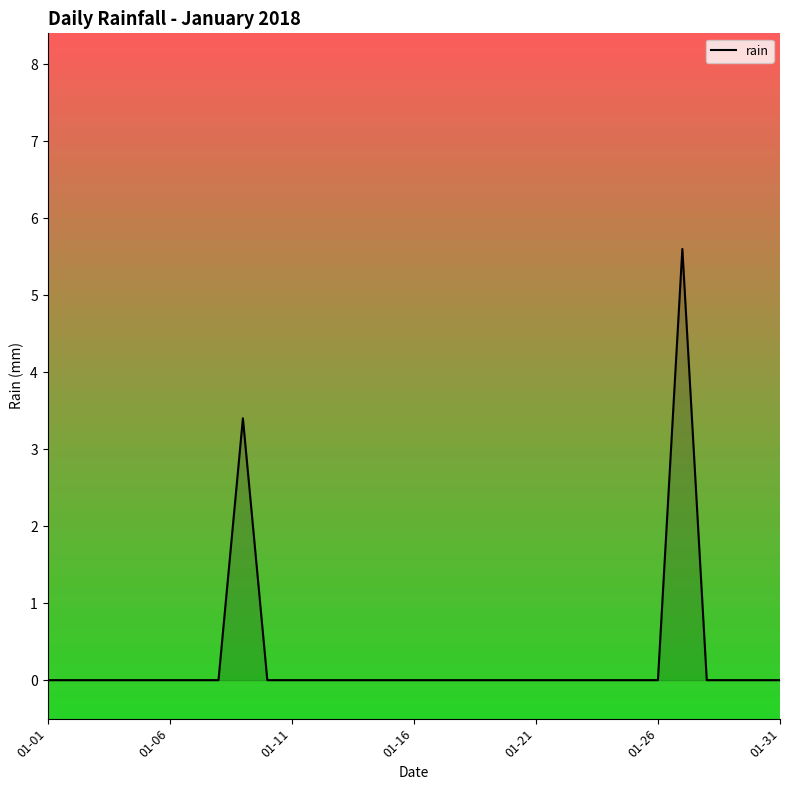

What is the maximum value shown in the chart?

5.6